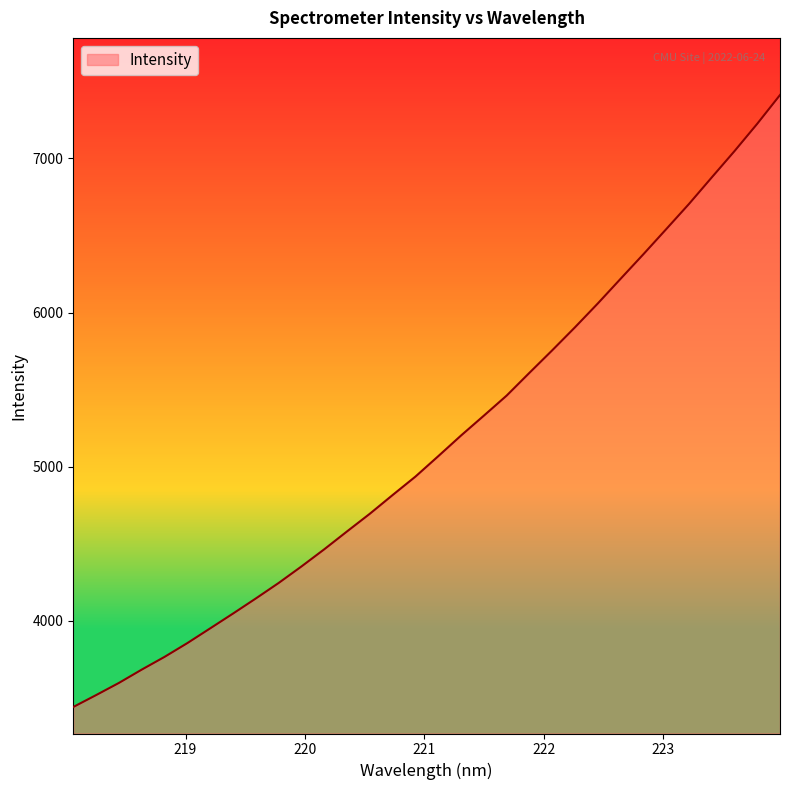

What is the difference between the maximum and minimum values?

3970.0